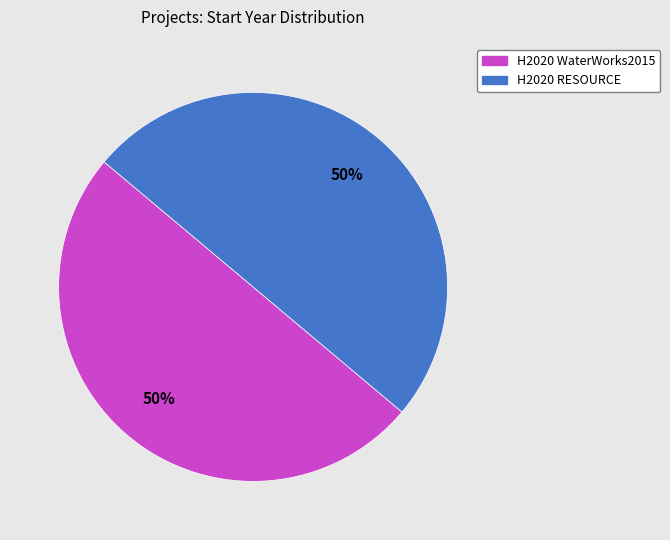

To the nearest percent, what is the combined percentage of H2020 RESOURCE and H2020 WaterWorks2015?

100%